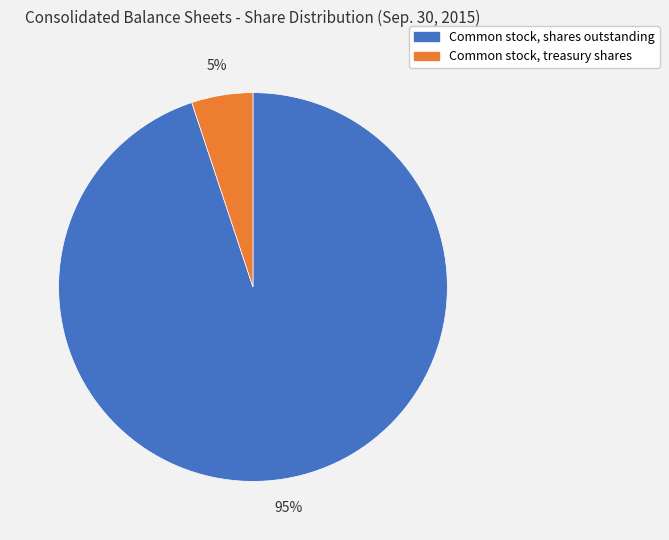

How many segments does this pie chart have?

2